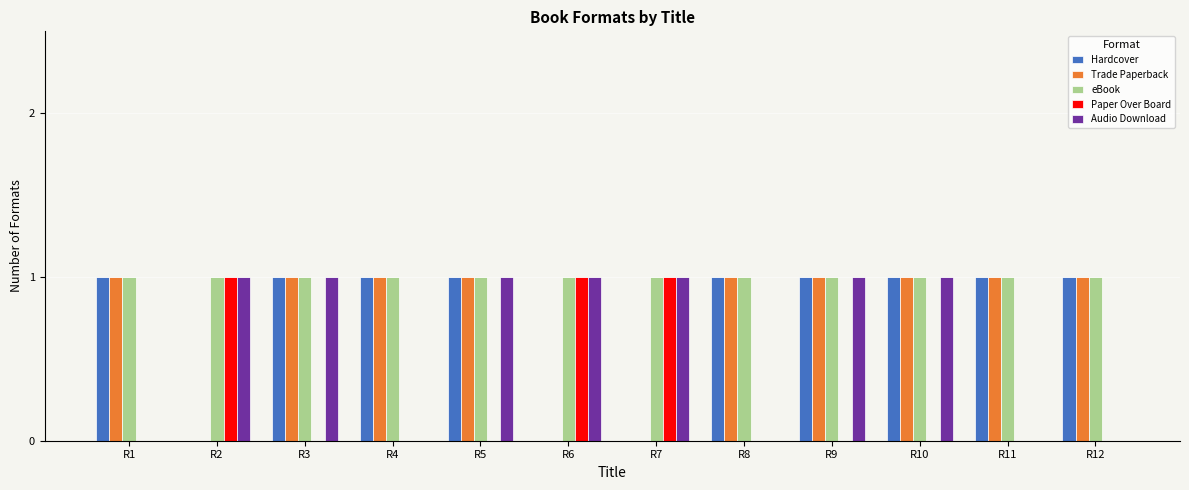

Which series changed the most between R8 and R9?

Audio Download